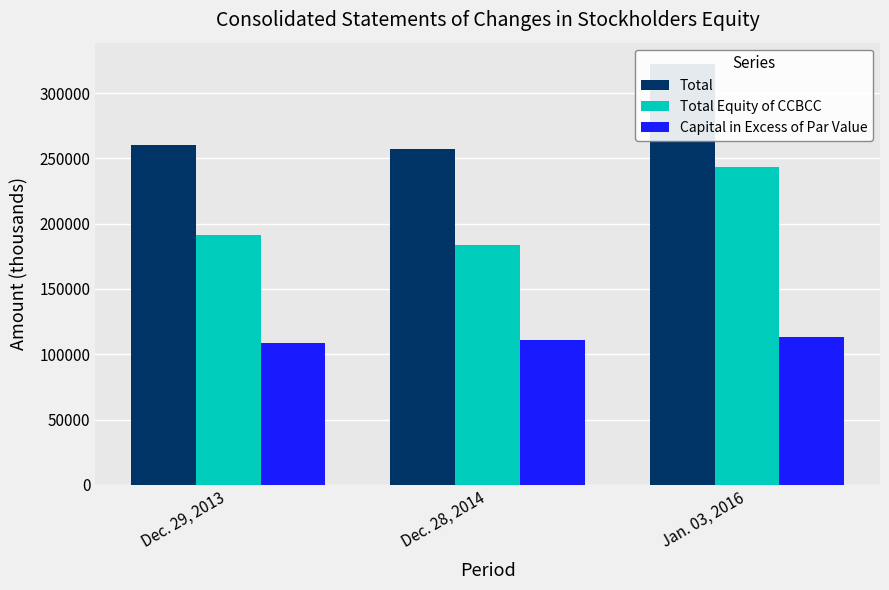

What position from the right is Dec. 28, 2014?

2